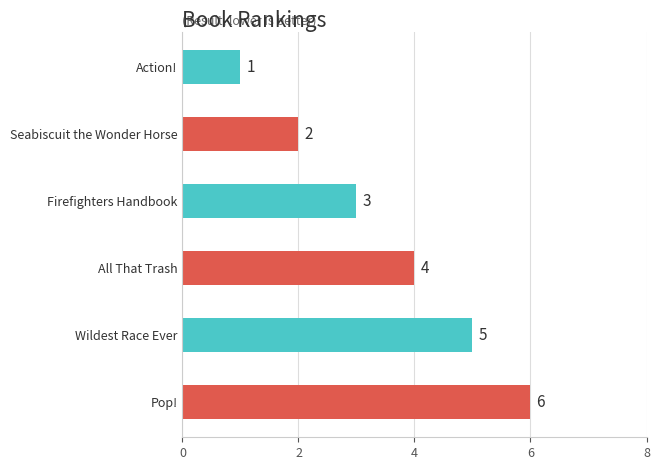

What is the minimum value shown in the chart?

1